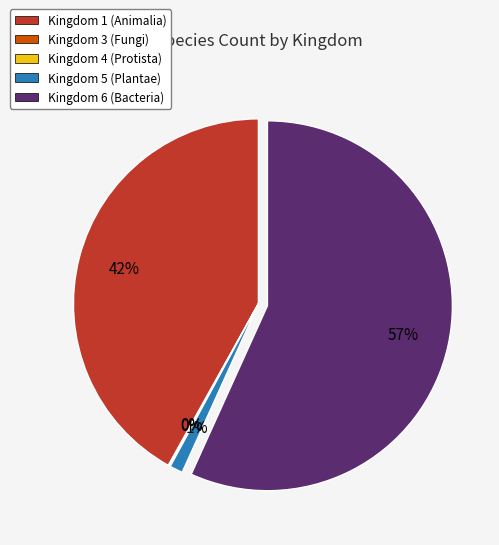

Is there any slice that represents more than half of the pie?

Yes